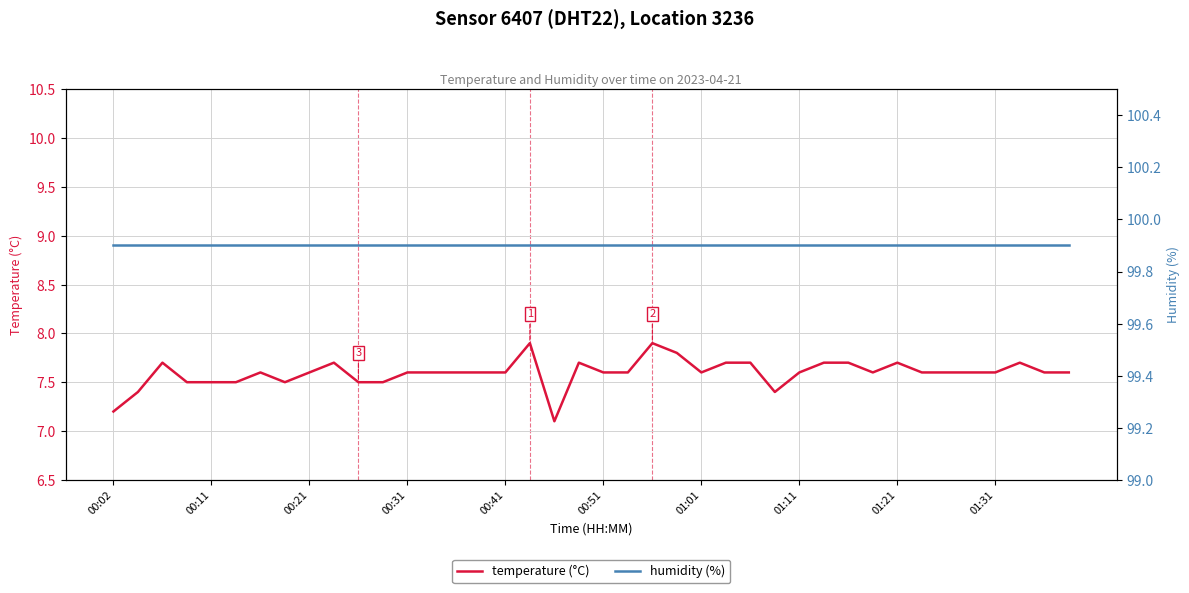

What is the minimum value for temperature (°C)?

7.1